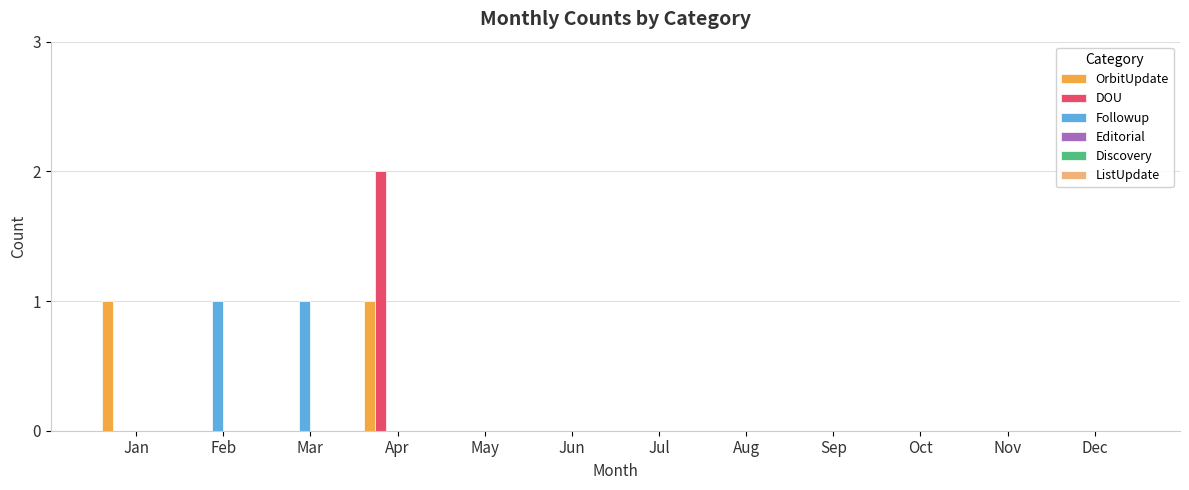

At which label does DOU reach its peak?

Apr